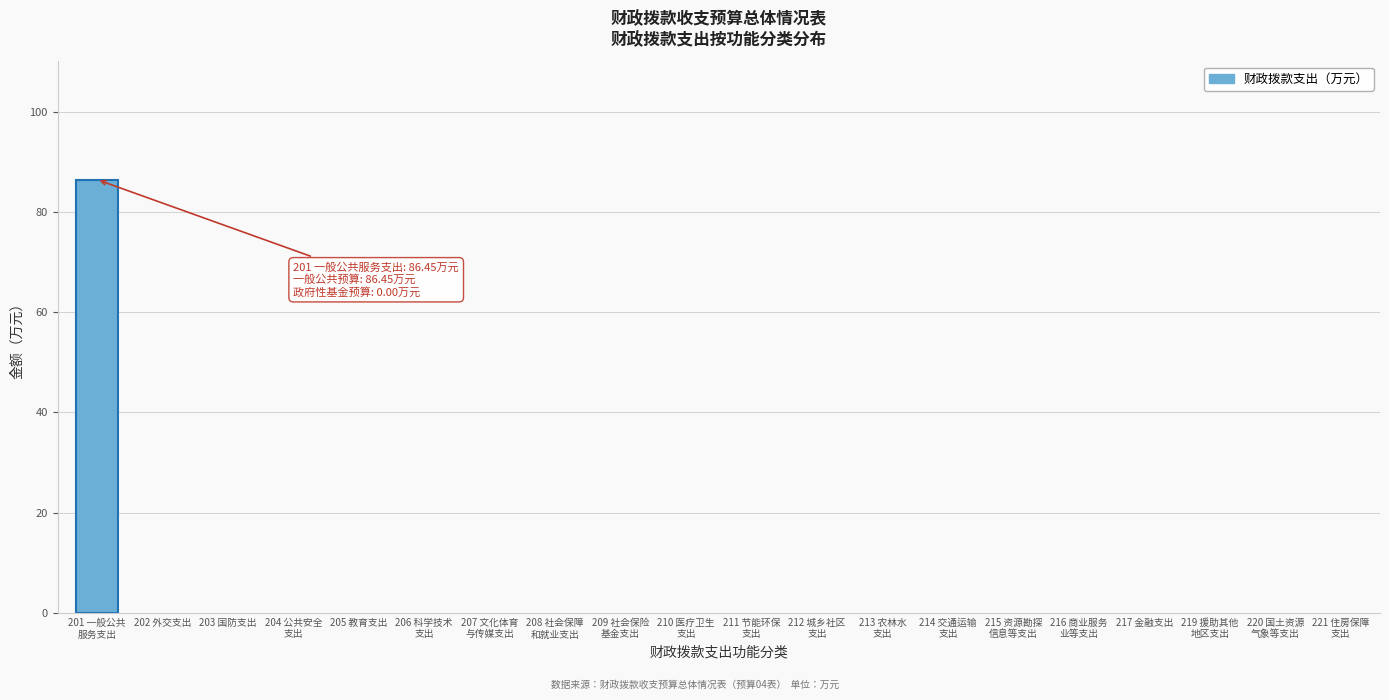

What is the maximum value shown in the chart?

86.4